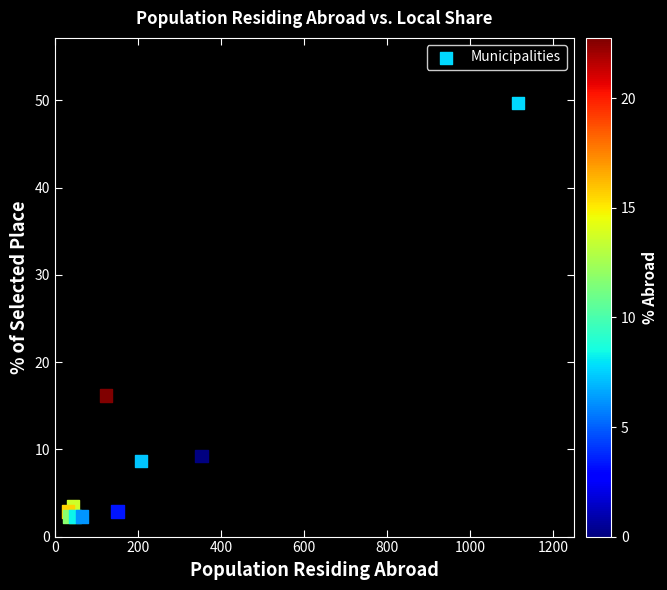

What Y value in the scatter plot is closest to 26?

16.2